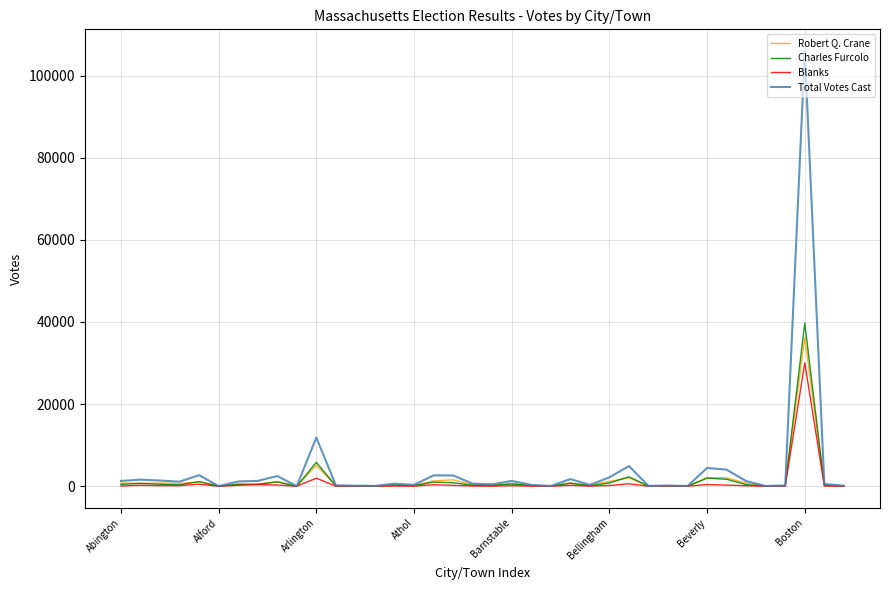

Which series has the widest spread of values?

Total Votes Cast